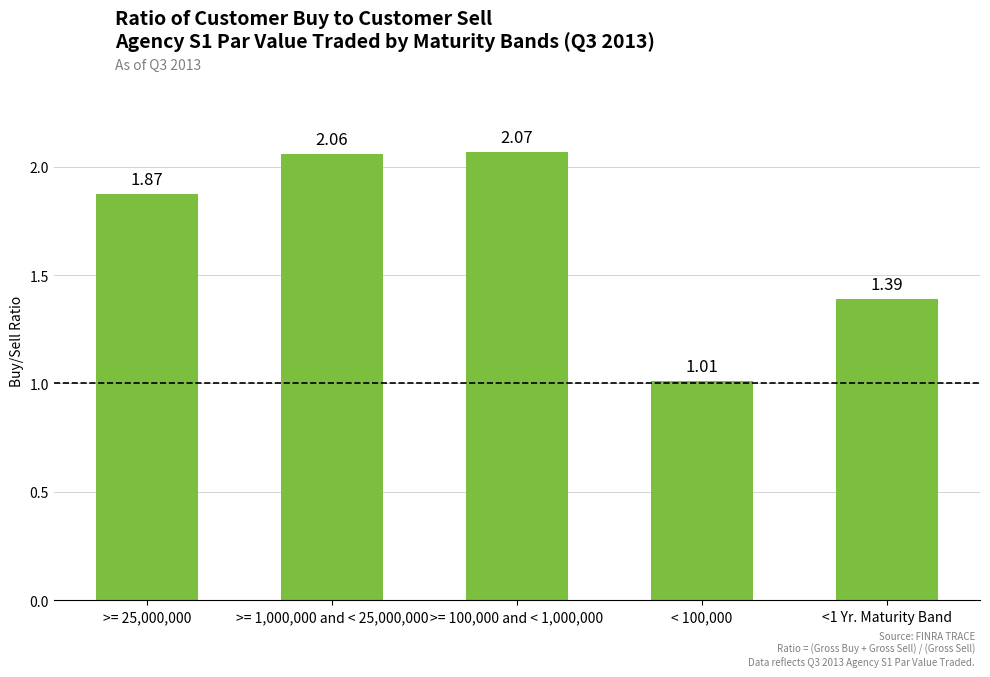

Rank the categories by value from lowest to highest.

< 100,000, <1 Yr. Maturity Band, >= 25,000,000, >= 1,000,000 and < 25,000,000, >= 100,000 and < 1,000,000